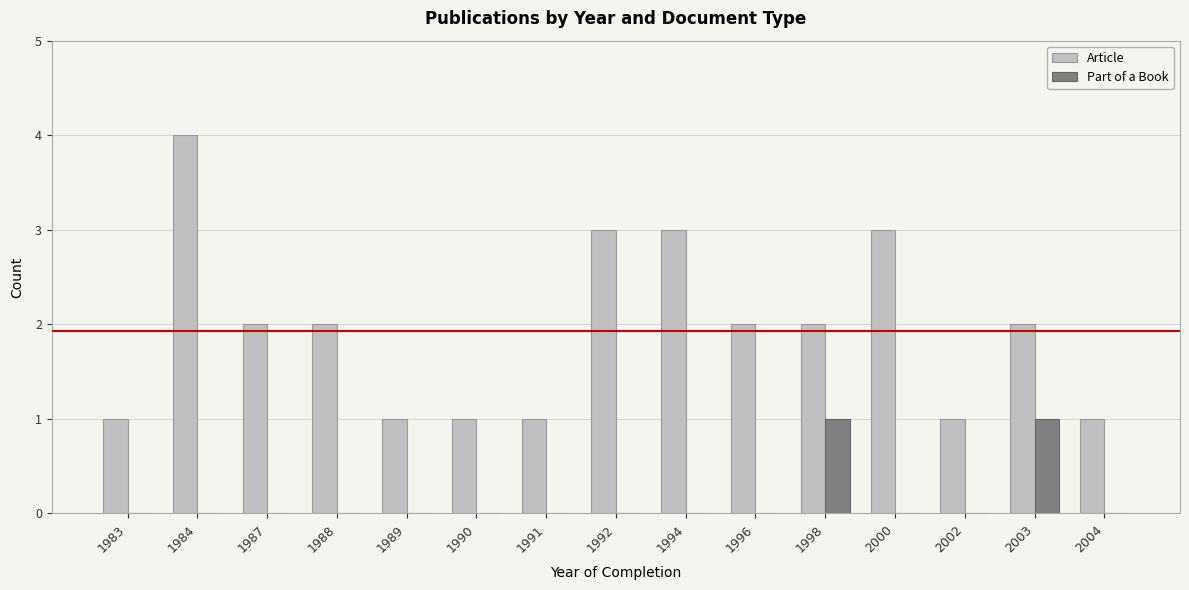

Are the bars horizontal?

No